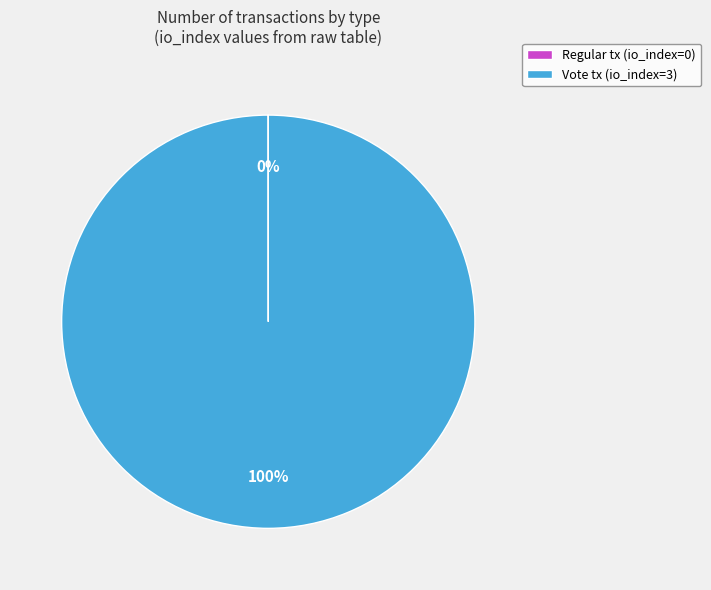

The Vote tx (io_index=3) slice represents 100% of the pie. True or false?

True